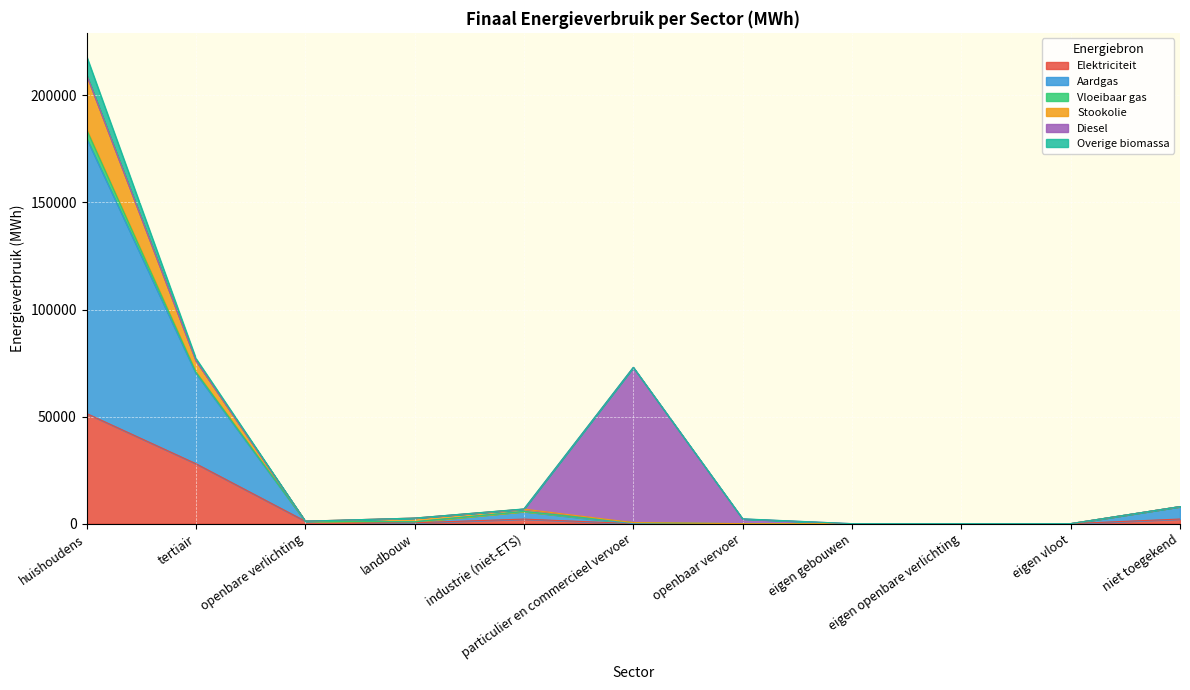

What is the label of the 6th point from the left?

particulier en commercieel vervoer